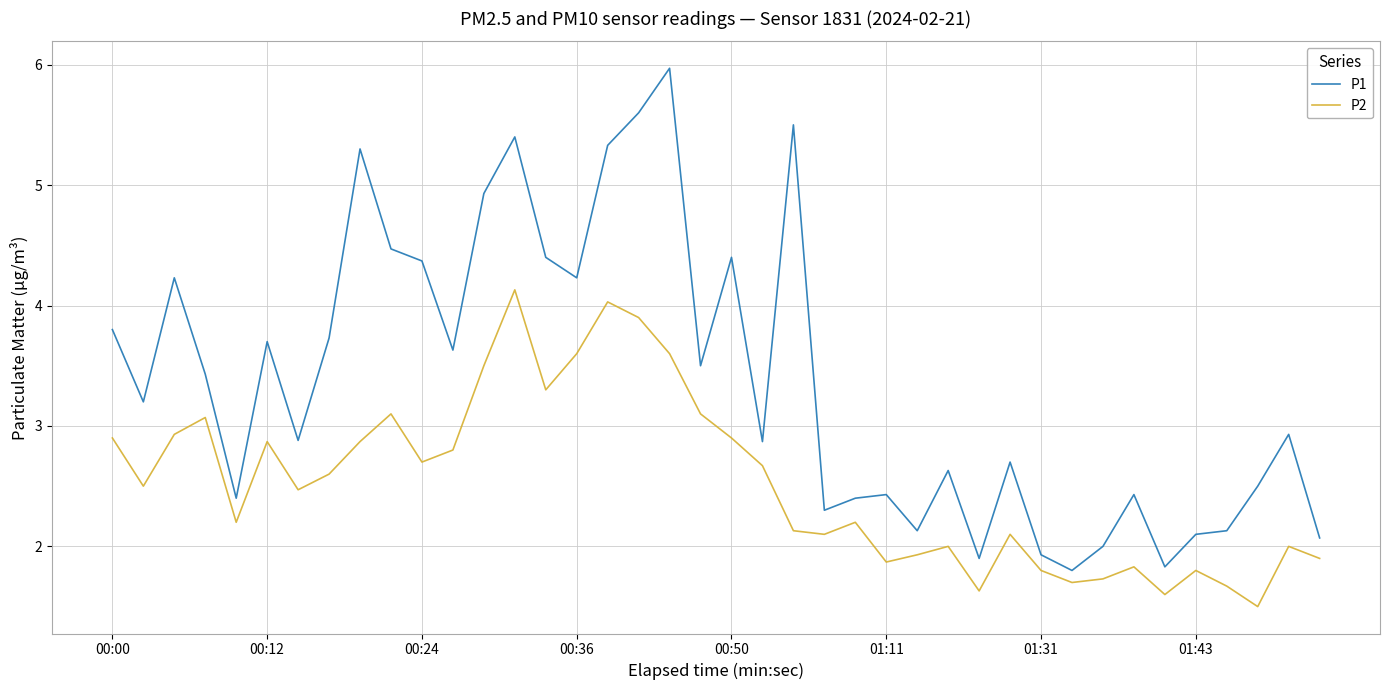

What is the lowest value of the P1 series?

1.8